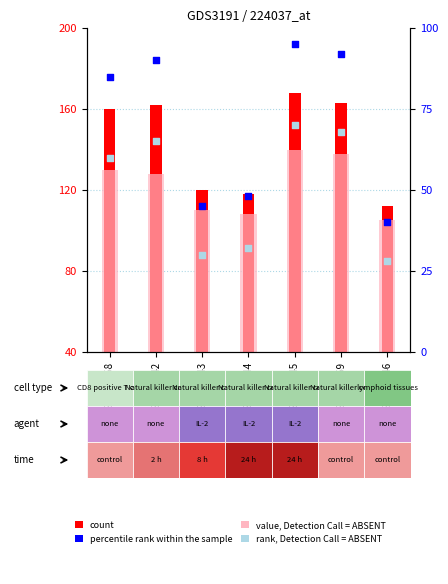

Which series reaches the minimum Y coordinate?

rank, Detection Call = ABSENT